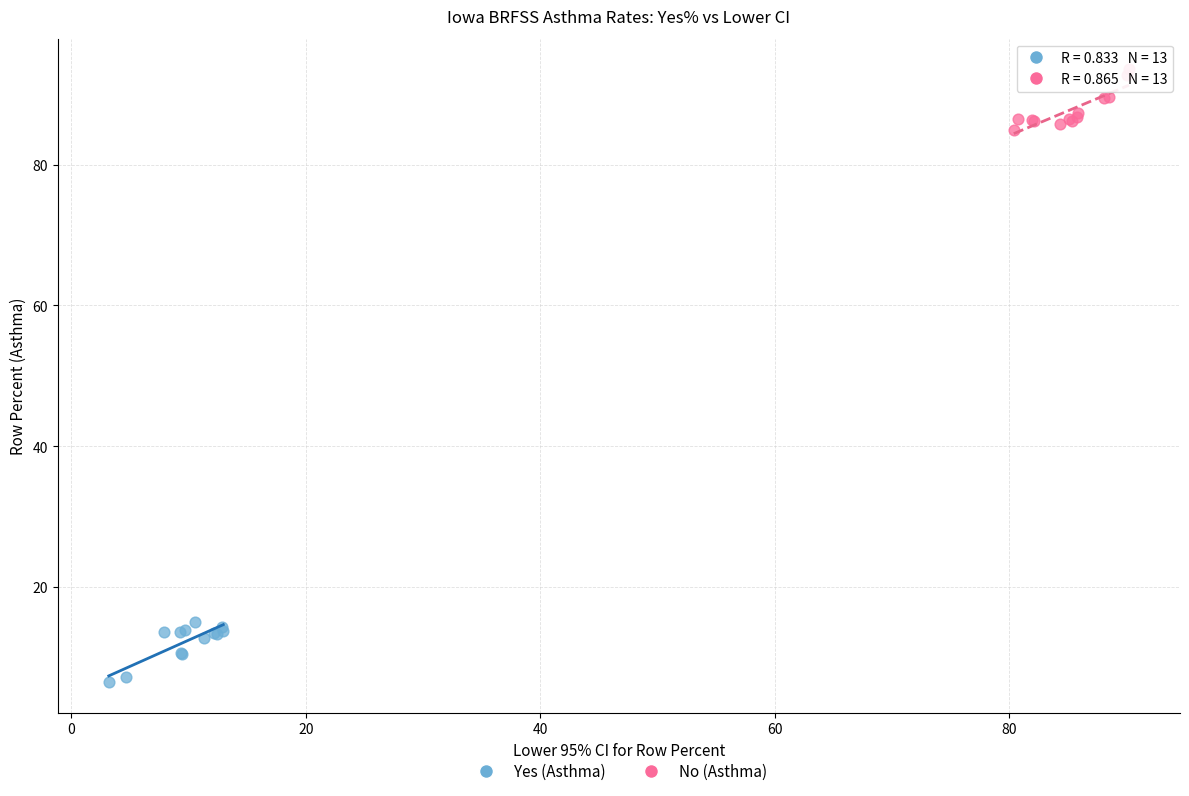

Which series reaches the minimum Y coordinate?

Yes (Asthma)